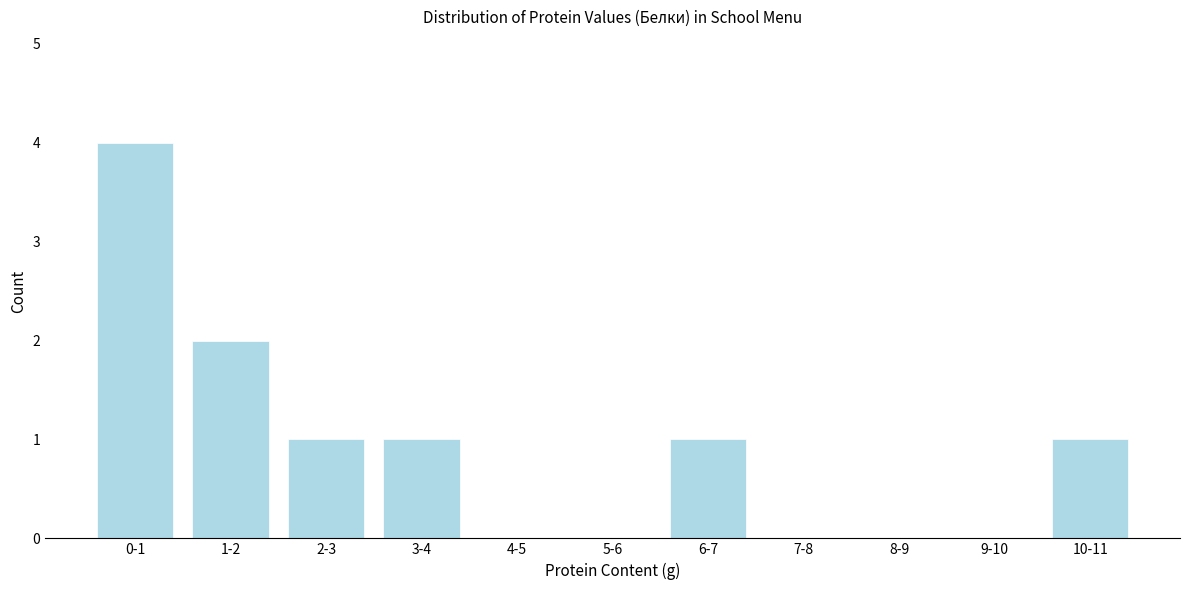

Reading right to left, list all the values displayed in this chart.

10-11=1	9-10=0	8-9=0	7-8=0	6-7=1	5-6=0	4-5=0	3-4=1	2-3=1	1-2=2	0-1=4